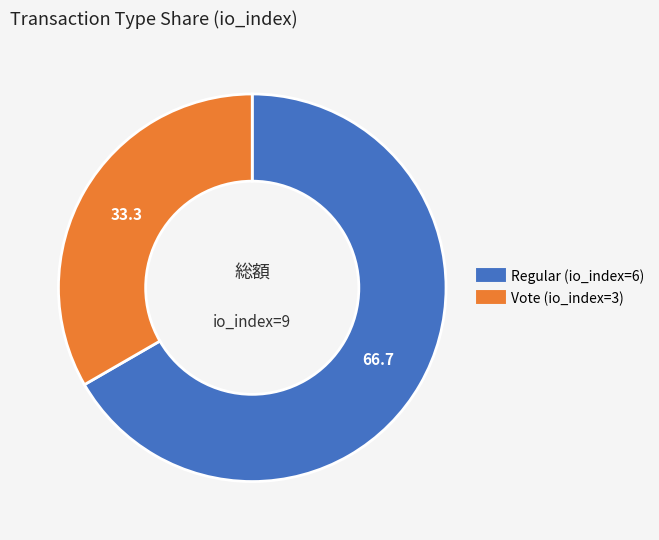

Which category has the biggest portion of the pie?

Regular (io_index=6)